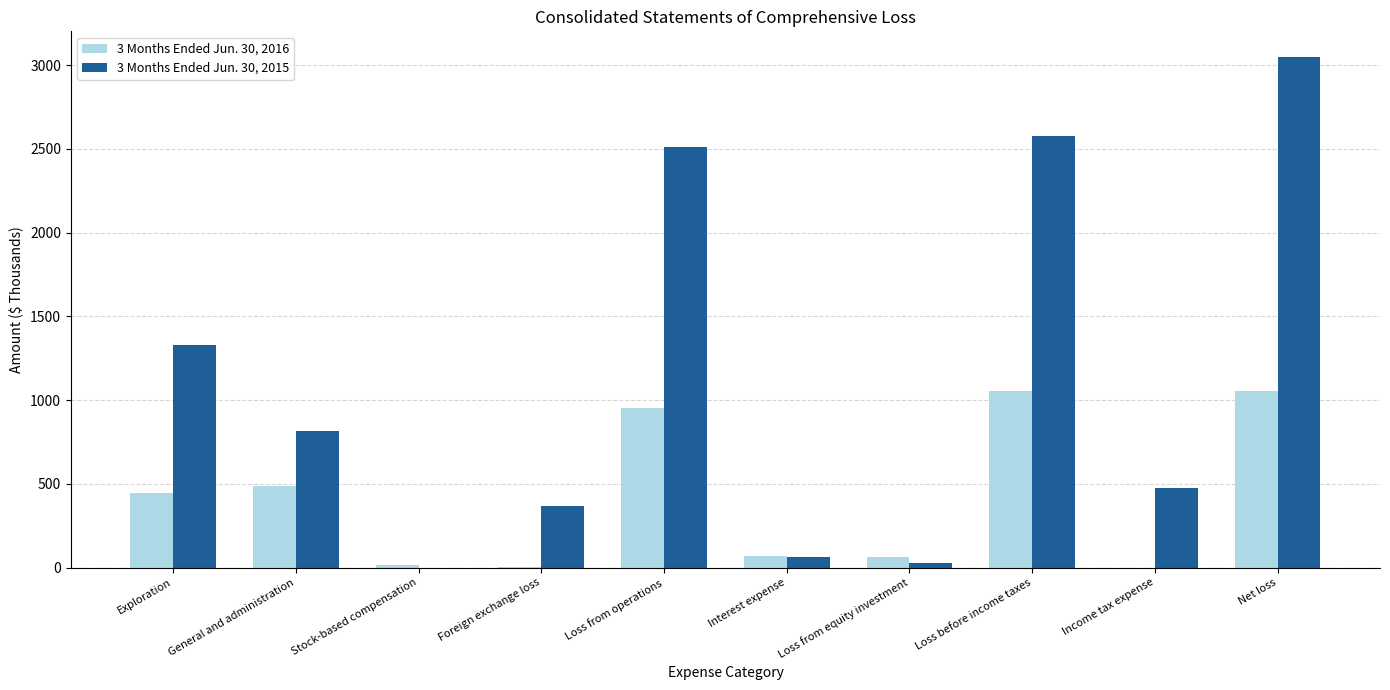

How many groups of bars are there?

10